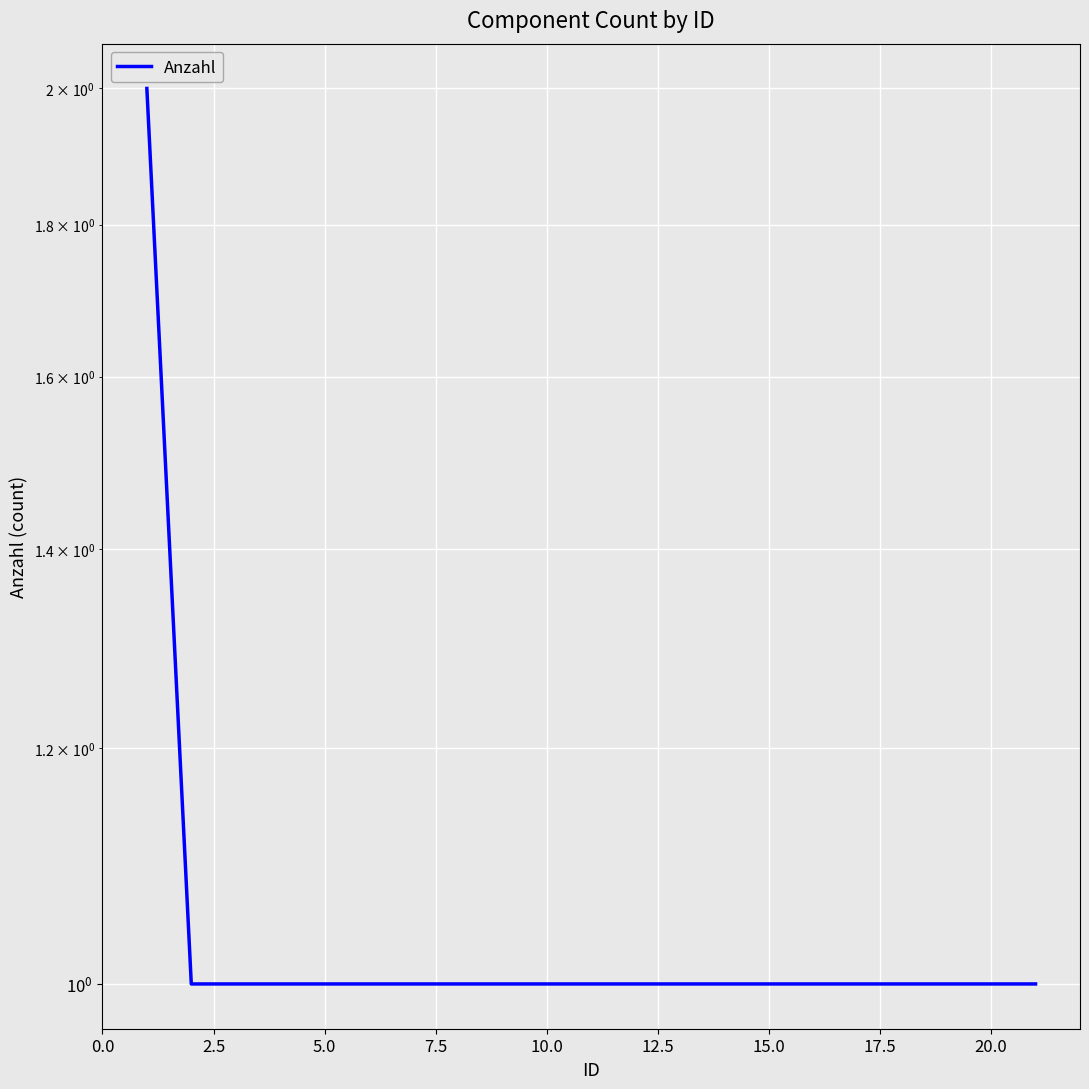

How many values exceed 1?

1